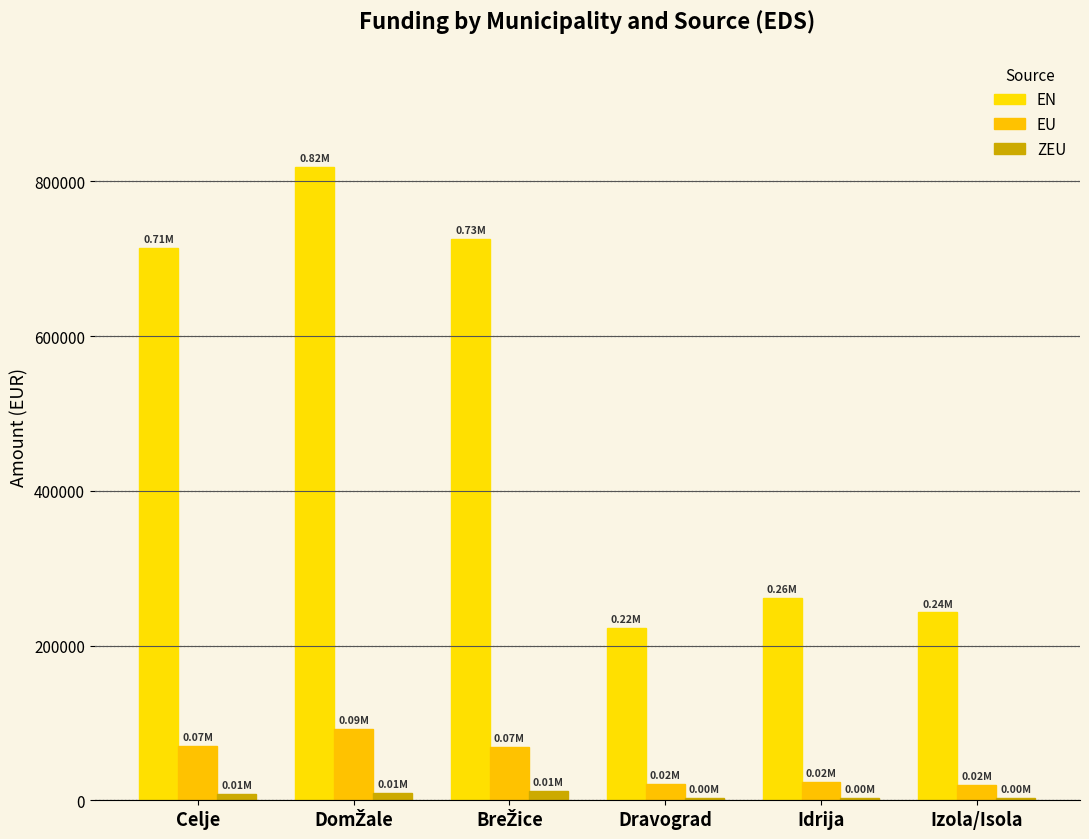

Which series has the largest total across all categories?

EN